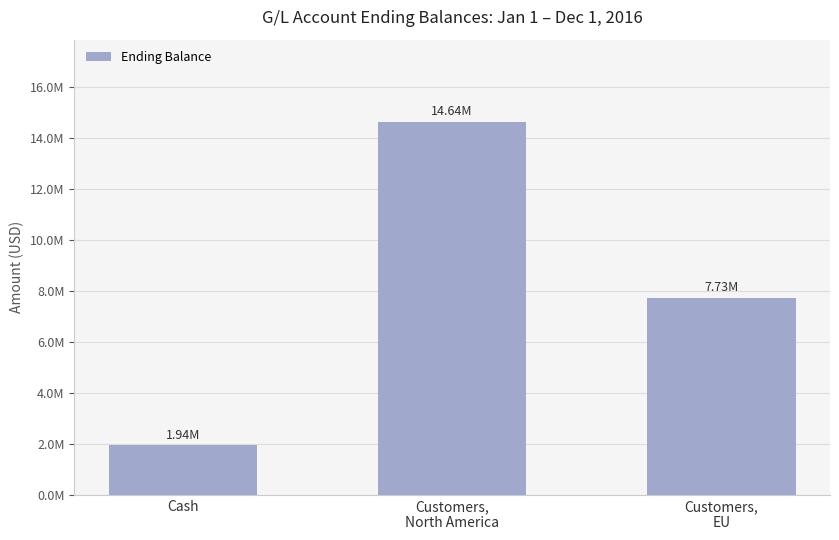

Read the value at Cash.

1944203.9